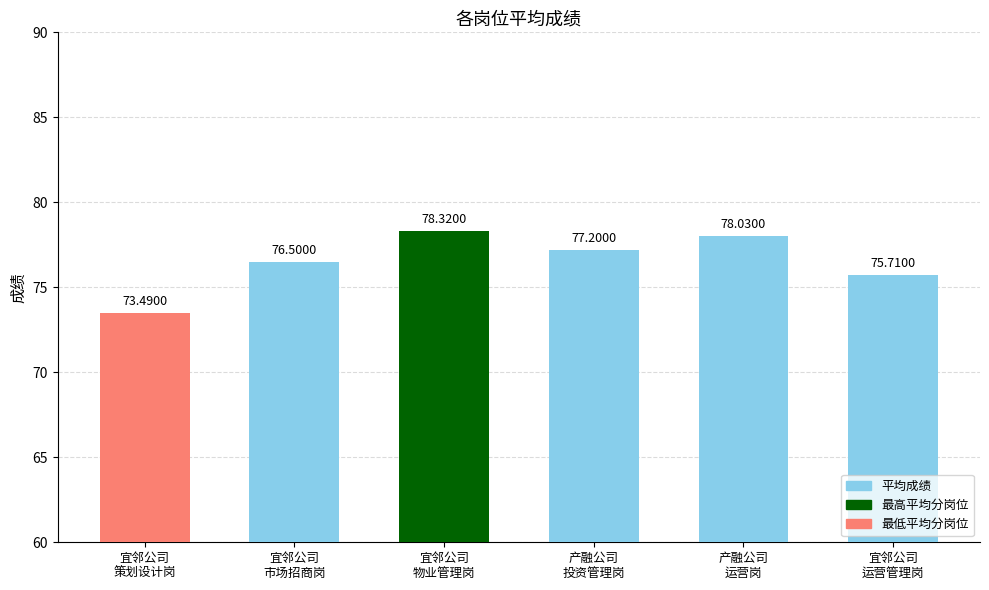

The chart shows a value of 78.0 at 产融公司
运营岗. True or false?

True